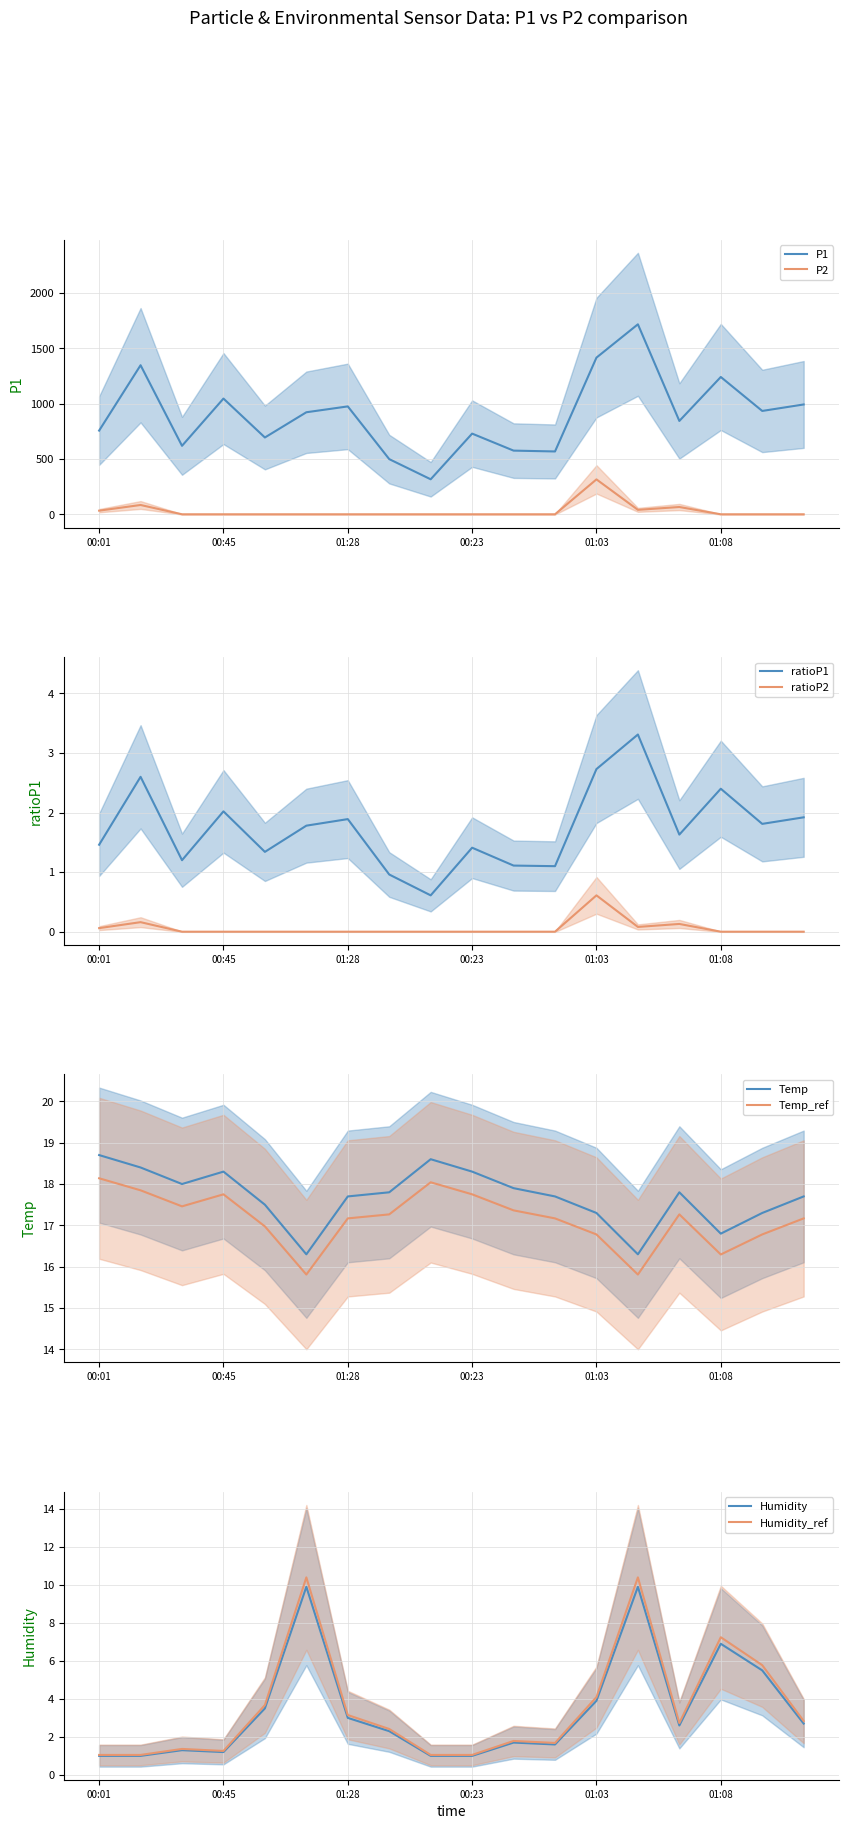

Which series has the largest range (max minus min)?

P1